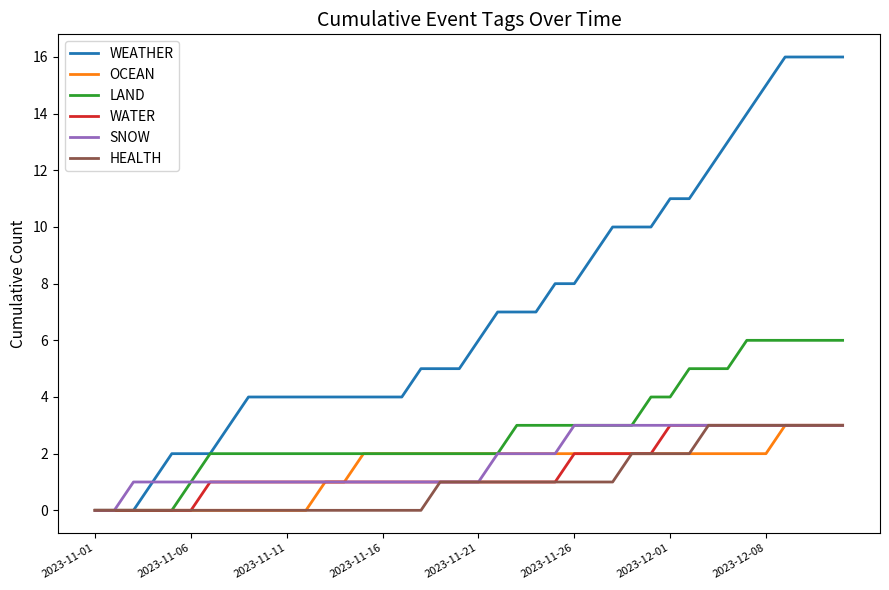

Which series has the widest spread of values?

WEATHER